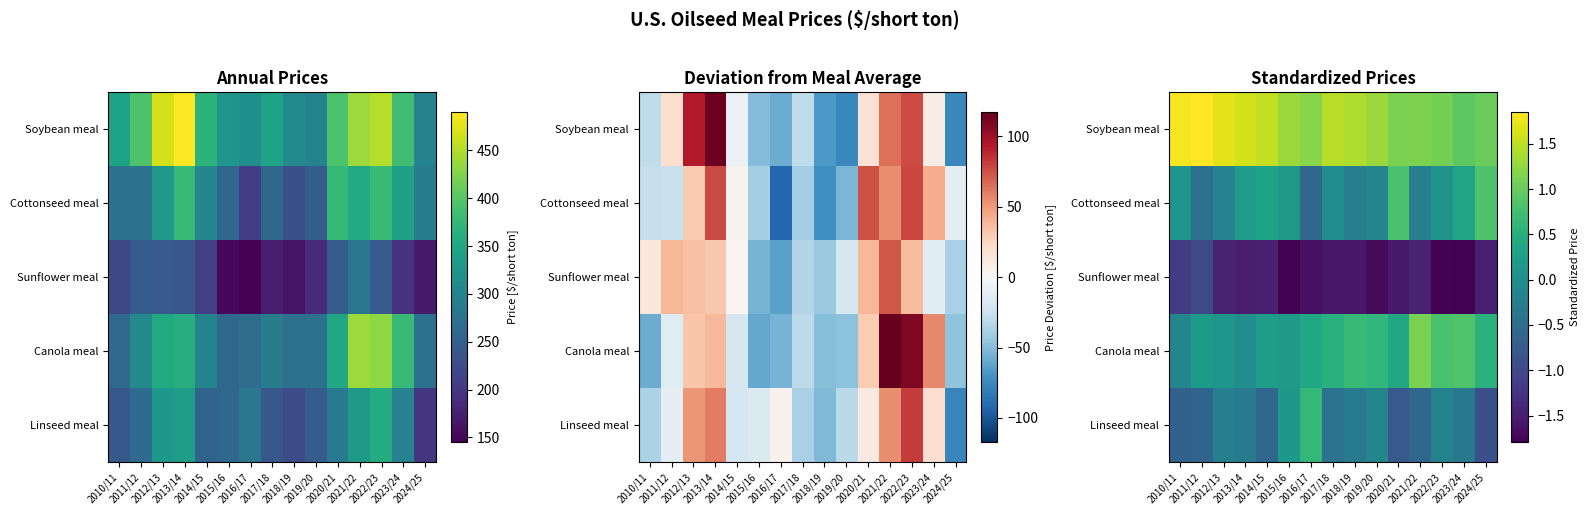

Read the Cottonseed meal value at 2012/13.

-0.2